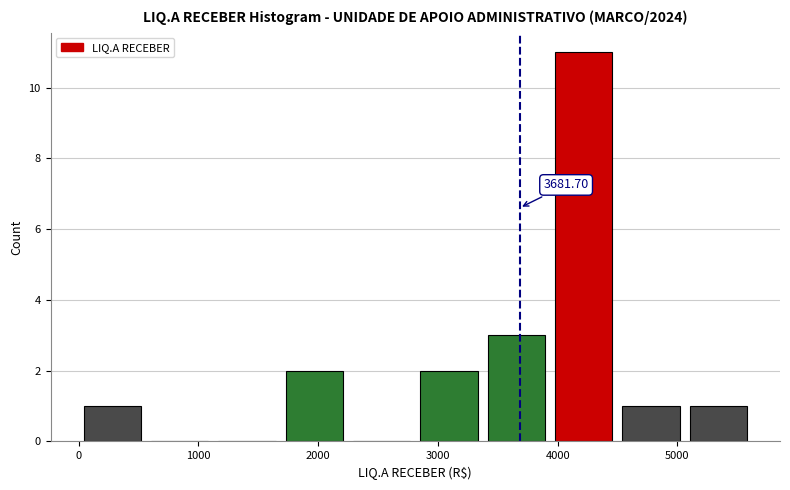

Over which range of the x-axis is the bar tallest?

3900 to 4500